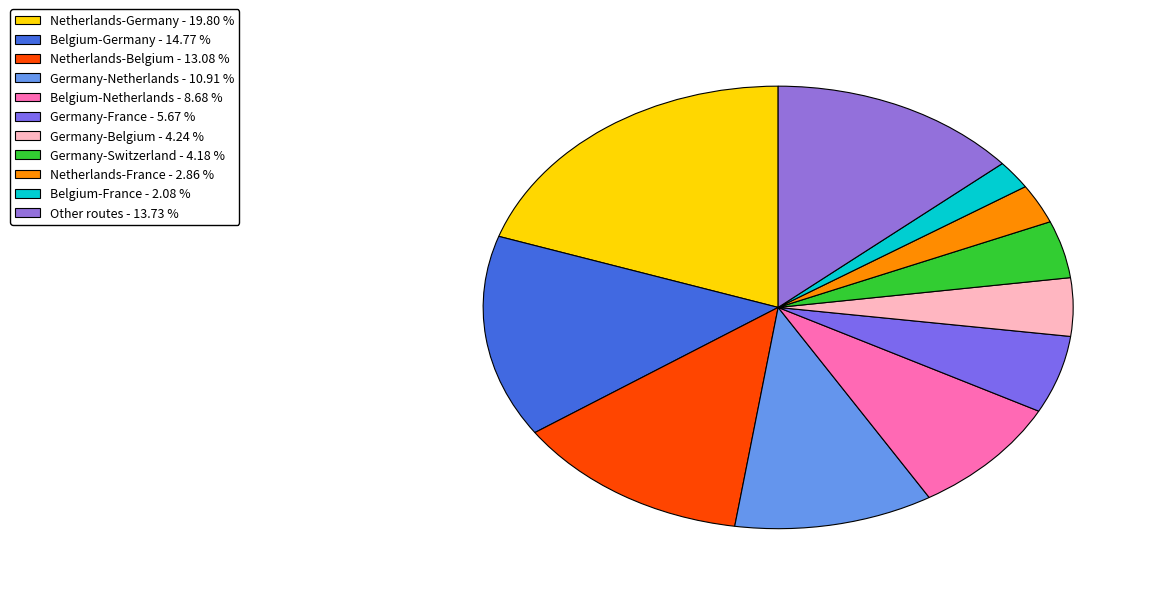

The Belgium-Netherlands slice represents 9% of the pie. True or false?

True